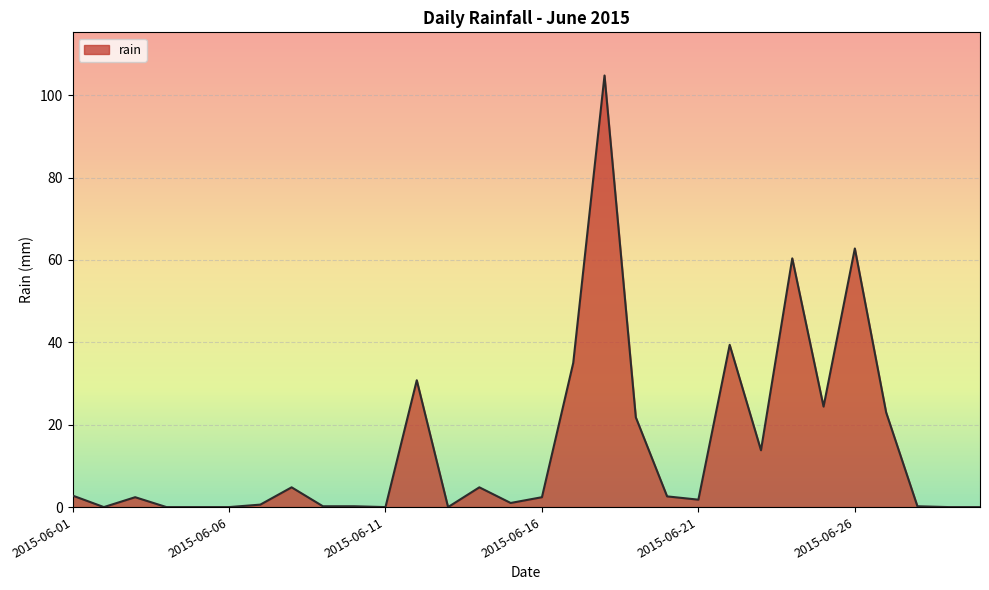

What is the difference between the maximum and minimum values?

104.8